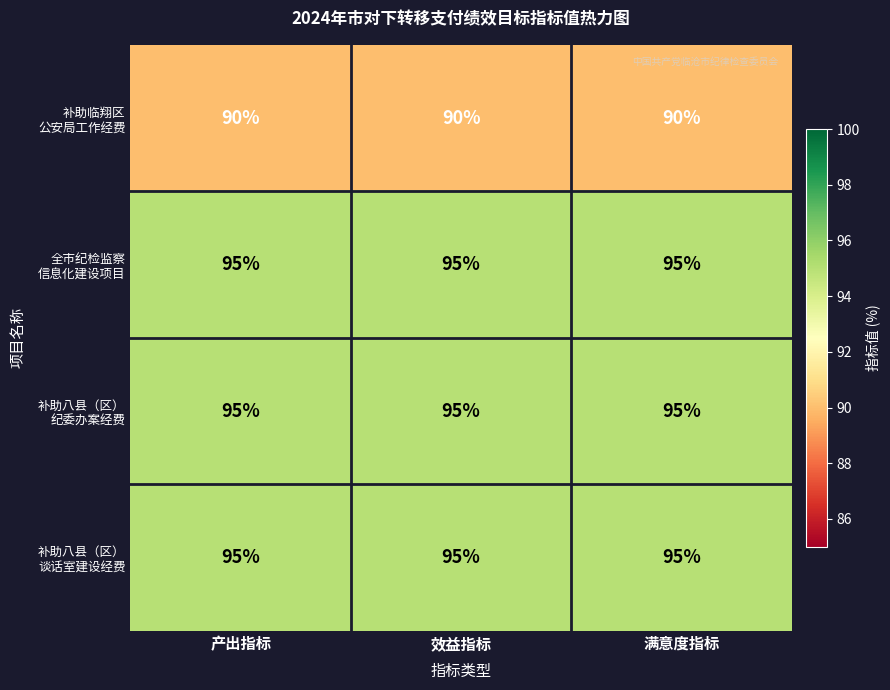

What is the spread (max minus min) of values at 效益指标?

5